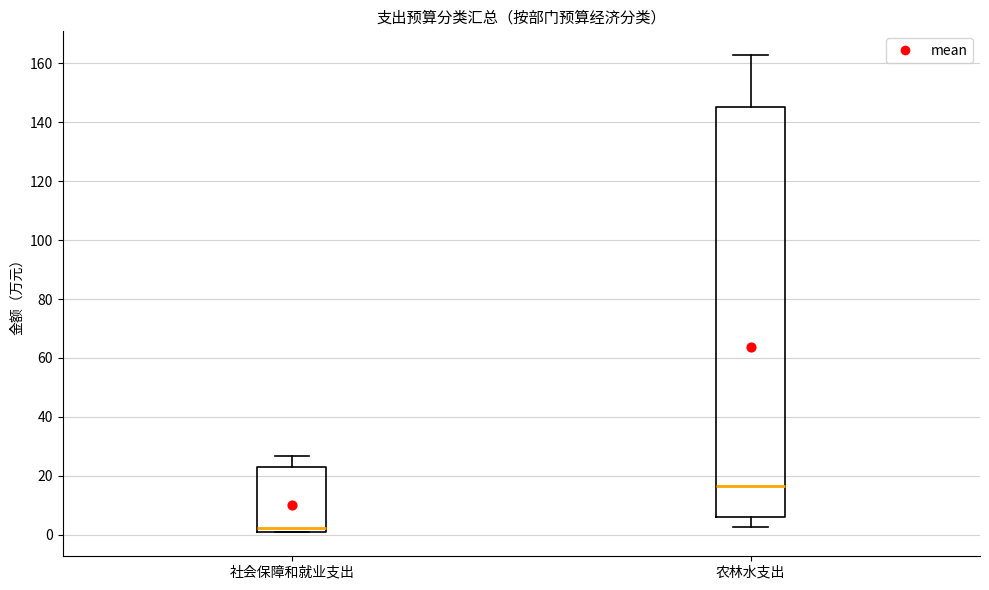

Reading left to right, read every box against the y-axis: the position of its median line, the range the box covers, and the ends of its whiskers. The values are not printed on the chart, so give them approximately, as read against the axis.

社会保障和就业支出: median 2 (just above the box's lower edge), box 2 to 22, whiskers 0 to 26
农林水支出: median 16, box 6 to 146, whiskers 2 to 162